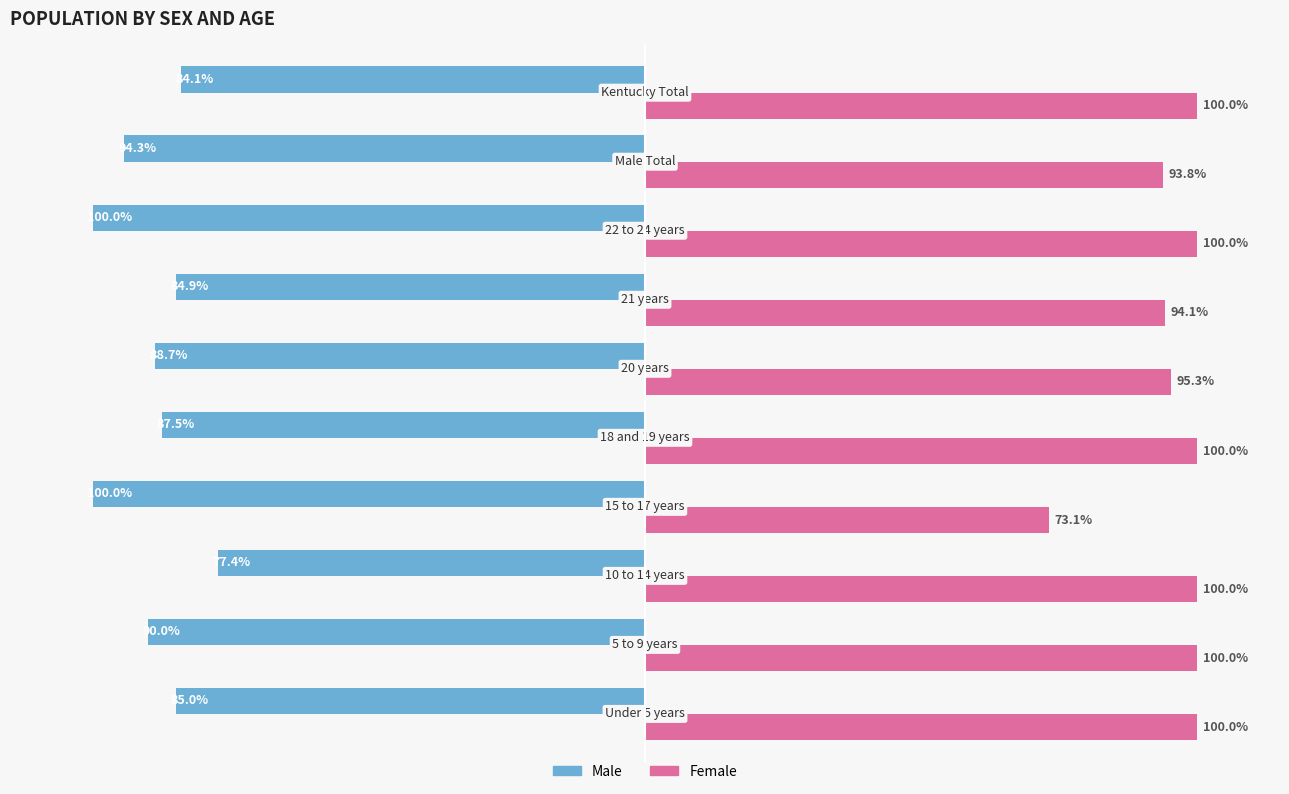

What are all the series names shown in the legend?

Male, Female